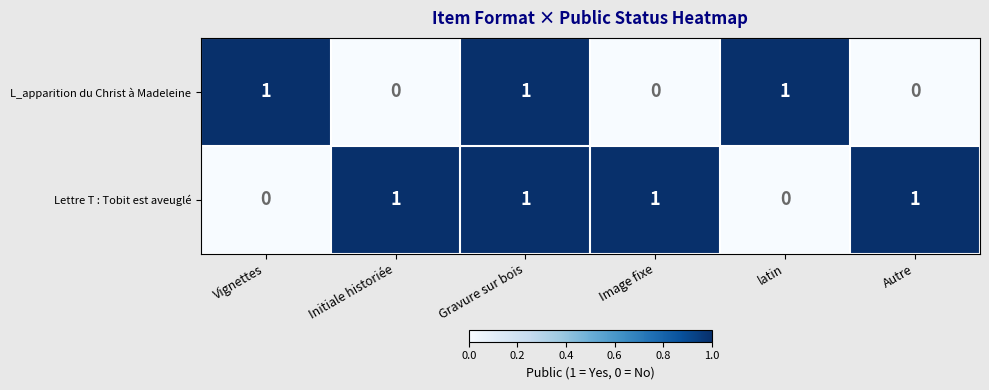

Rank the series by their average value, from highest to lowest.

Lettre T : Tobit est aveuglé, L_apparition du Christ à Madeleine